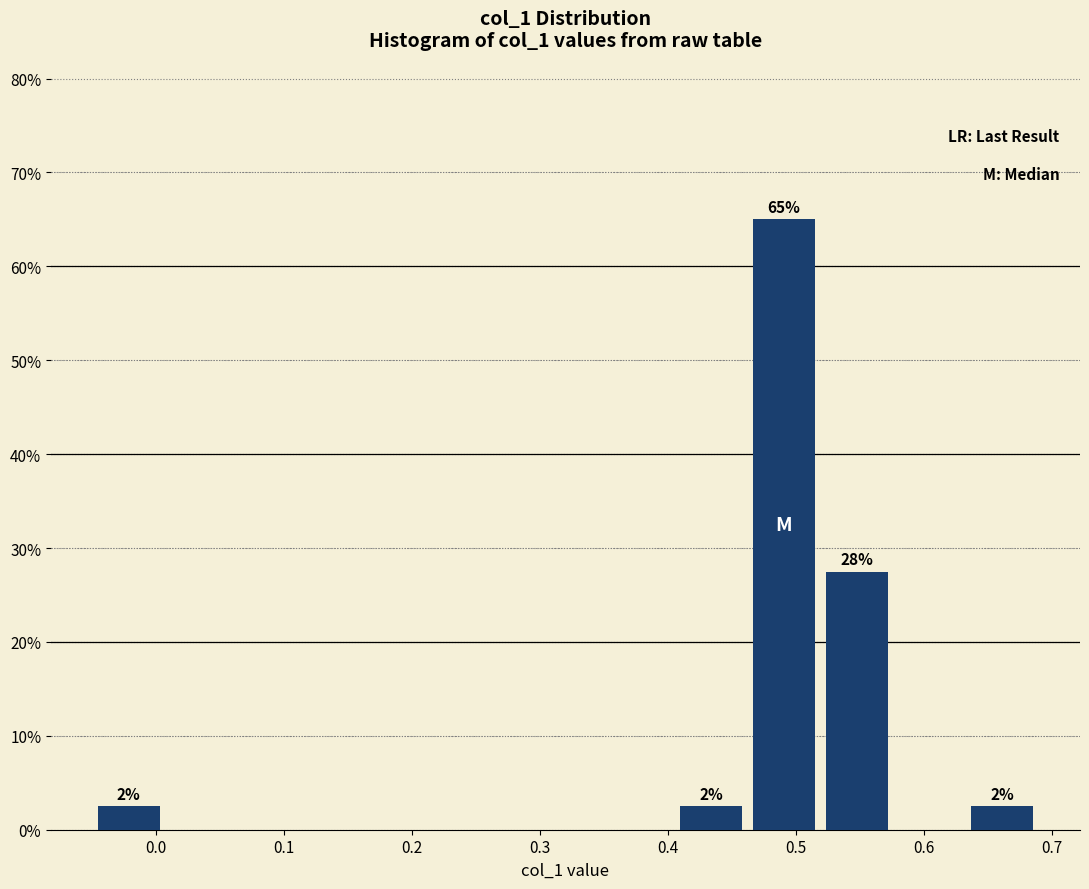

Which range on the x-axis has the tallest bar?

0.46 to 0.52